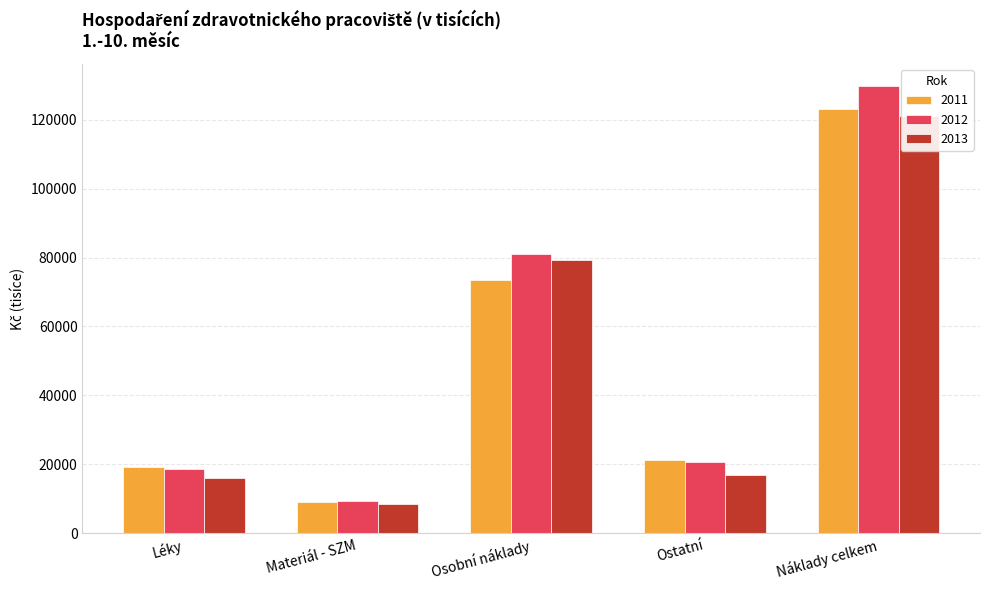

Does the chart contain any negative values?

No